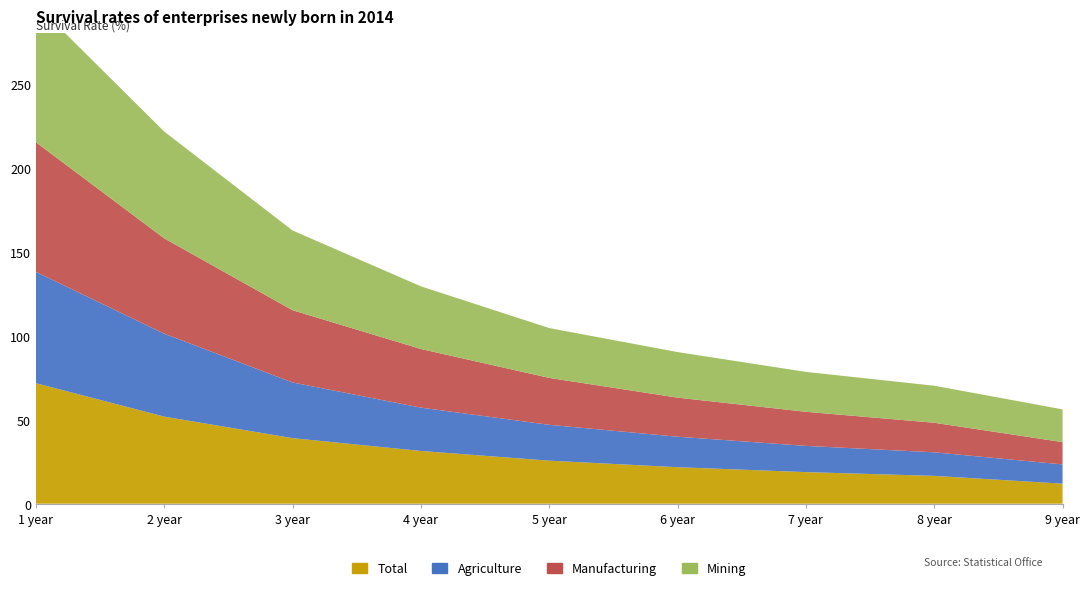

Reading left to right, extract all data points from this chart.

Total: 1 year=71.7	2 year=51.8	3 year=39.0	4 year=31.4	5 year=25.6	6 year=21.7	7 year=18.8	8 year=16.6	9 year=11.9
Agriculture: 1 year=66.2	2 year=49.4	3 year=33.1	4 year=25.8	5 year=21.3	6 year=18.2	7 year=15.6	8 year=14.0	9 year=11.5
Manufacturing: 1 year=77.2	2 year=56.7	3 year=43.0	4 year=34.9	5 year=27.9	6 year=23.3	7 year=20.3	8 year=17.6	9 year=13.3
Mining: 1 year=82.2	2 year=63.6	3 year=47.5	4 year=37.3	5 year=29.7	6 year=27.1	7 year=23.7	8 year=22.0	9 year=19.5